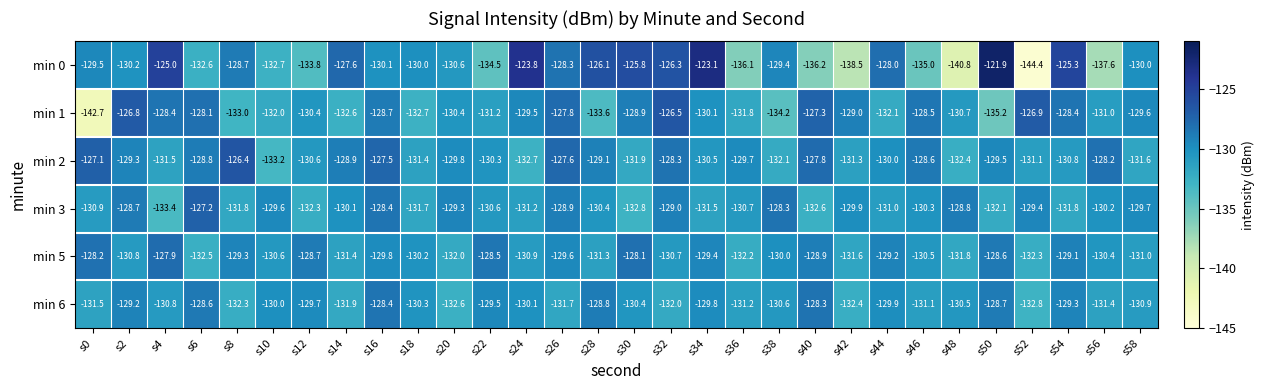

Which category has the lowest value in the min 1 series?

s0